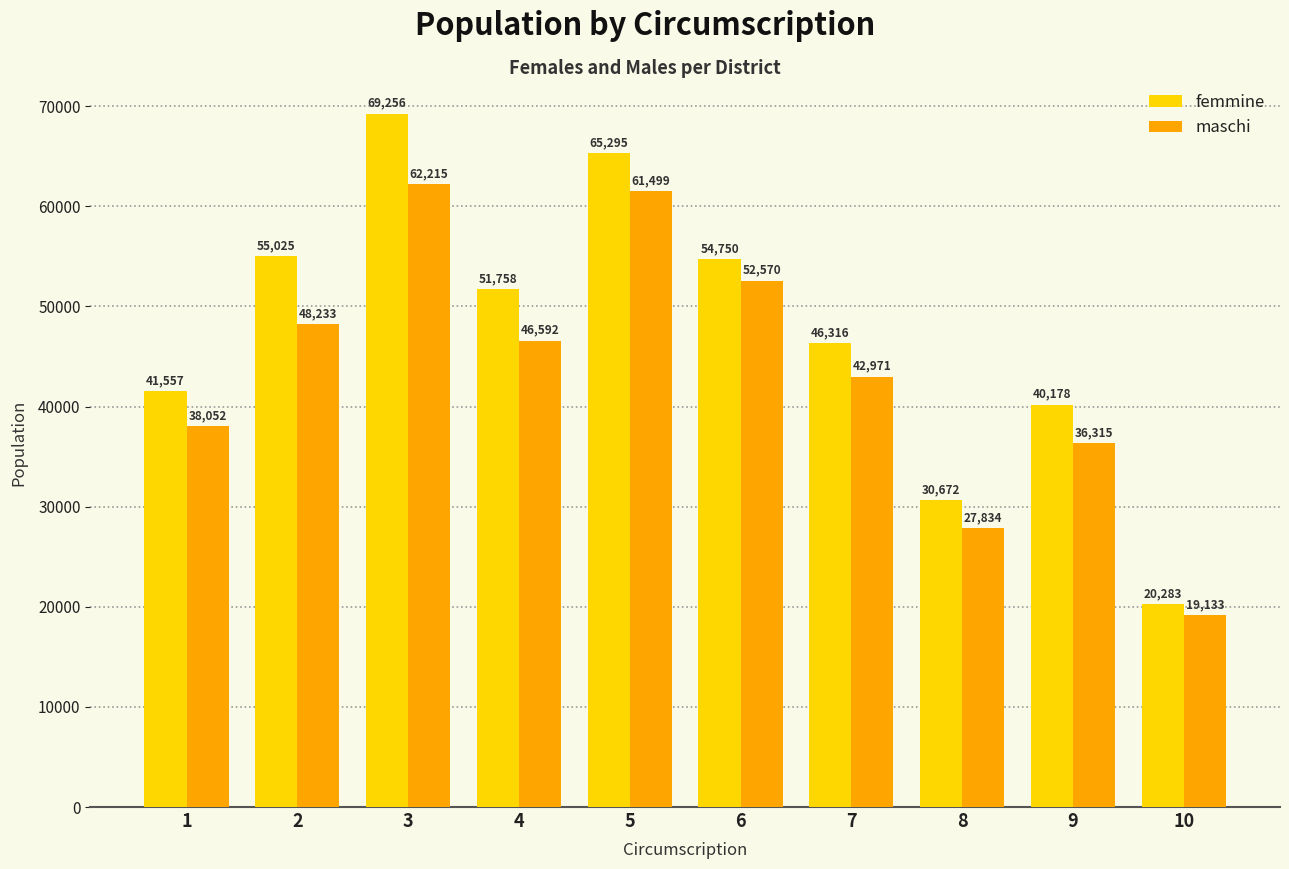

What is the minimum value shown in the chart?

19133